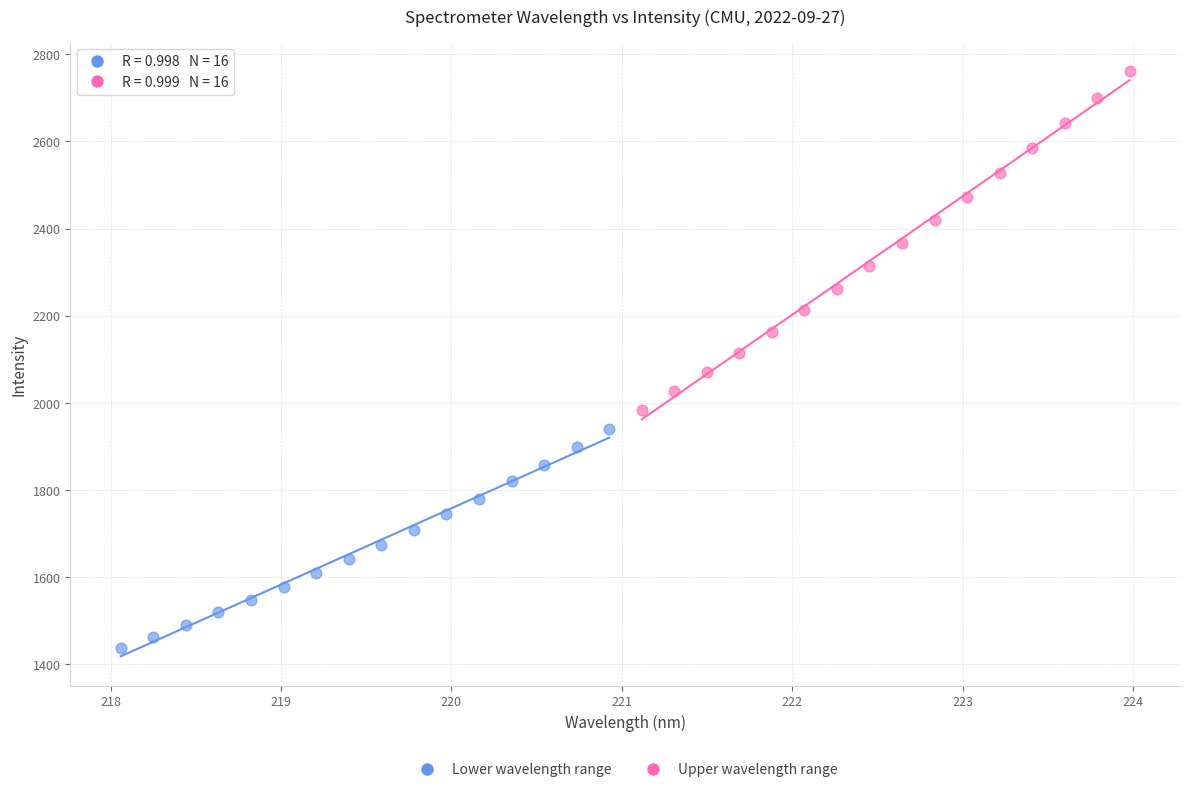

Which series has the largest Y range (max minus min)?

Upper wavelength range